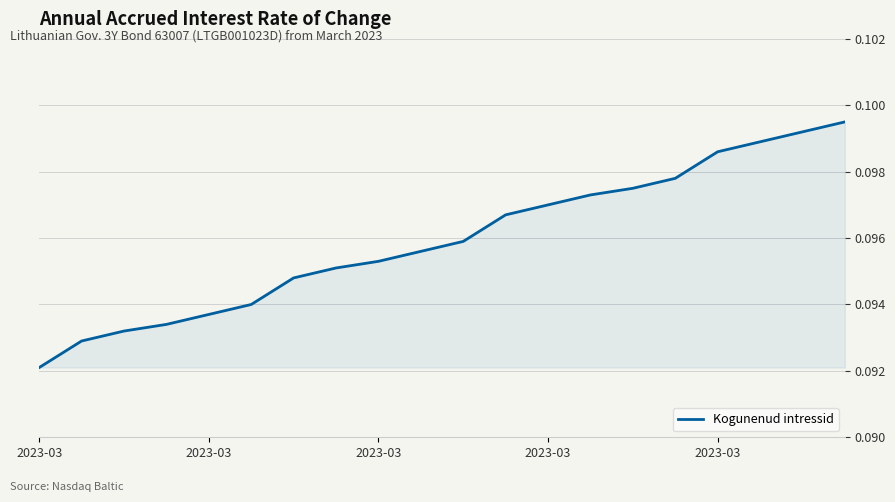

How many lines are shown in the chart?

1